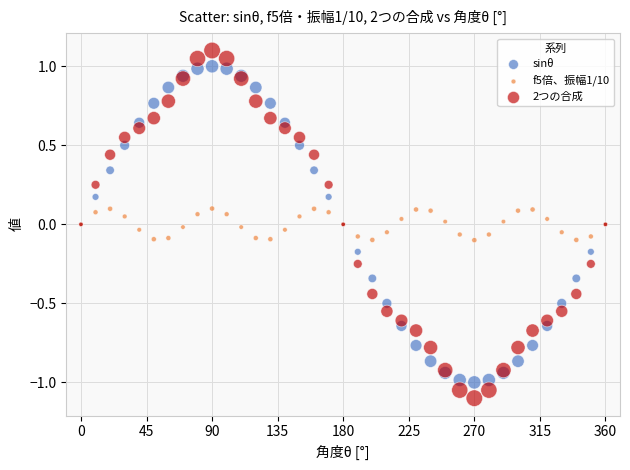

Which series contains the lowest Y value?

2つの合成